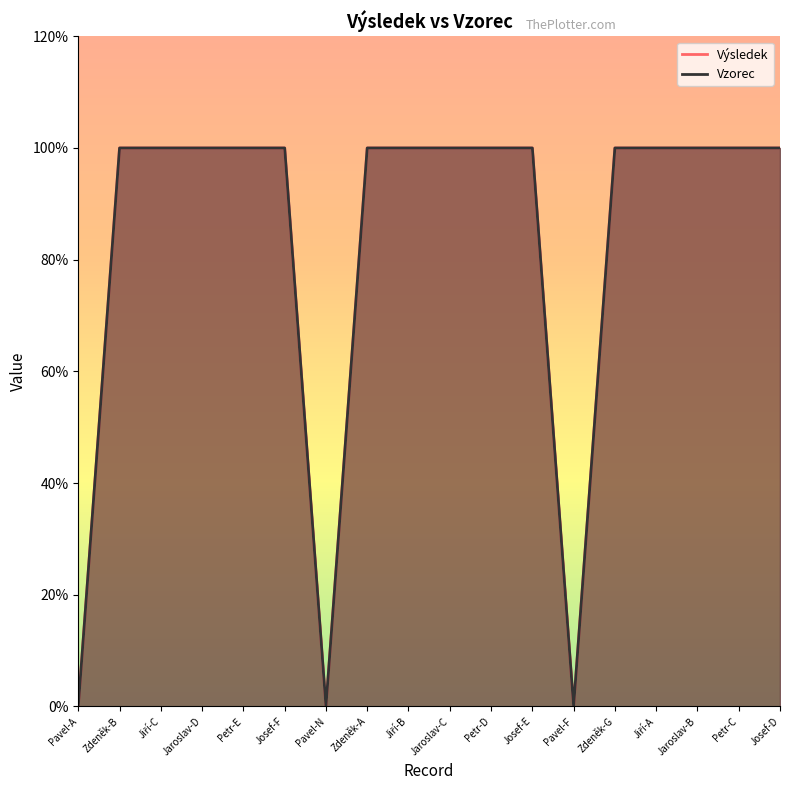

In Vzorec, how many points are lower than both neighbors (excluding endpoints)?

2